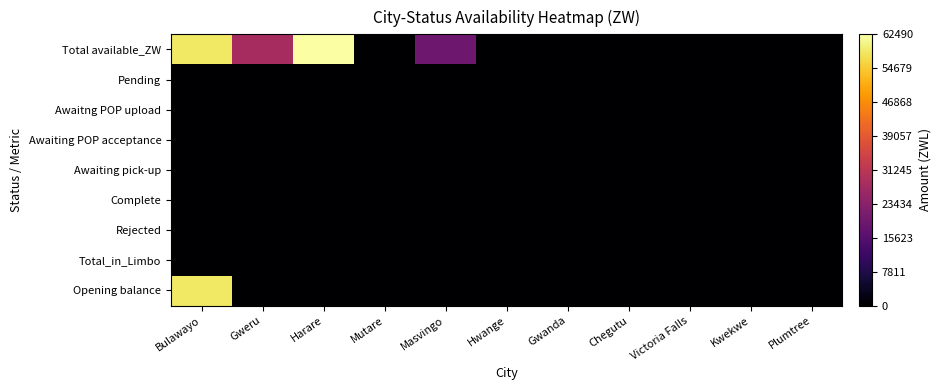

Reading left to right, transcribe all the data shown in this chart.

Total available_ZW: Bulawayo=10.3	Gweru=4.9	Harare=11.0	Mutare=0.0	Masvingo=3.4	Hwange=0.0	Gwanda=0.0	Chegutu=0.0	Victoria Falls=0.0	Kwekwe=0.0	Plumtree=0.0
Pending: Bulawayo=0.0	Gweru=0.0	Harare=0.0	Mutare=0.0	Masvingo=0.0	Hwange=0.0	Gwanda=0.0	Chegutu=0.0	Victoria Falls=0.0	Kwekwe=0.0	Plumtree=0.0
Awaitng POP upload: Bulawayo=0.0	Gweru=0.0	Harare=0.0	Mutare=0.0	Masvingo=0.0	Hwange=0.0	Gwanda=0.0	Chegutu=0.0	Victoria Falls=0.0	Kwekwe=0.0	Plumtree=0.0
Awaiting POP acceptance: Bulawayo=0.0	Gweru=0.0	Harare=0.0	Mutare=0.0	Masvingo=0.0	Hwange=0.0	Gwanda=0.0	Chegutu=0.0	Victoria Falls=0.0	Kwekwe=0.0	Plumtree=0.0
Awaiting pick-up: Bulawayo=0.0	Gweru=0.0	Harare=0.0	Mutare=0.0	Masvingo=0.0	Hwange=0.0	Gwanda=0.0	Chegutu=0.0	Victoria Falls=0.0	Kwekwe=0.0	Plumtree=0.0
Complete: Bulawayo=0.0	Gweru=0.0	Harare=0.0	Mutare=0.0	Masvingo=0.0	Hwange=0.0	Gwanda=0.0	Chegutu=0.0	Victoria Falls=0.0	Kwekwe=0.0	Plumtree=0.0
Rejected: Bulawayo=0.0	Gweru=0.0	Harare=0.0	Mutare=0.0	Masvingo=0.0	Hwange=0.0	Gwanda=0.0	Chegutu=0.0	Victoria Falls=0.0	Kwekwe=0.0	Plumtree=0.0
Total_in_Limbo: Bulawayo=0.0	Gweru=0.0	Harare=0.0	Mutare=0.0	Masvingo=0.0	Hwange=0.0	Gwanda=0.0	Chegutu=0.0	Victoria Falls=0.0	Kwekwe=0.0	Plumtree=0.0
Opening balance: Bulawayo=10.3	Gweru=0.0	Harare=0.0	Mutare=0.0	Masvingo=0.0	Hwange=0.0	Gwanda=0.0	Chegutu=0.0	Victoria Falls=0.0	Kwekwe=0.0	Plumtree=0.0